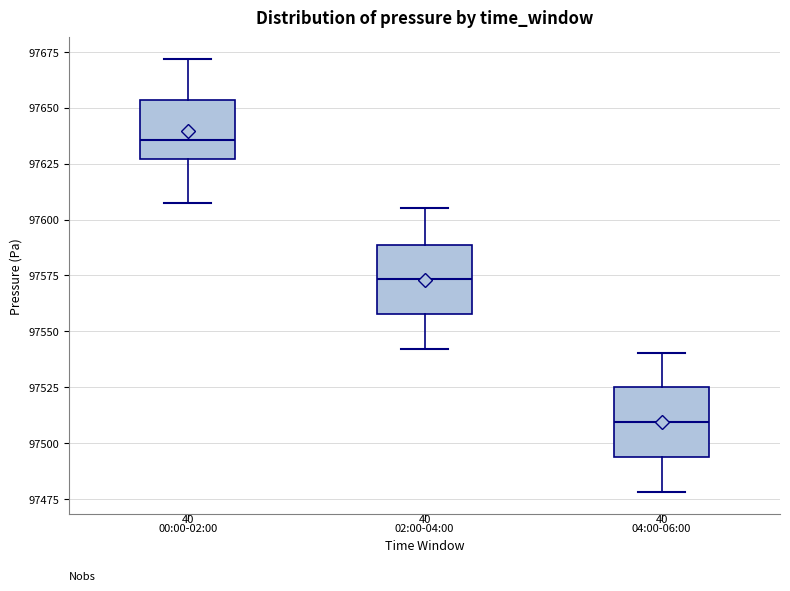

Reading left to right, transcribe this box plot: for each box, give where its median line is, the range the box spans, and where its two whiskers end, as read against the y-axis. The values are not printed on the chart, so give them approximately, as read against the axis.

00:00-02:00: median 97635, box 97625 to 97655, whiskers 97605 to 97670
02:00-04:00: median 97575, box 97560 to 97590, whiskers 97540 to 97605
04:00-06:00: median 97510, box 97495 to 97525, whiskers 97480 to 97540